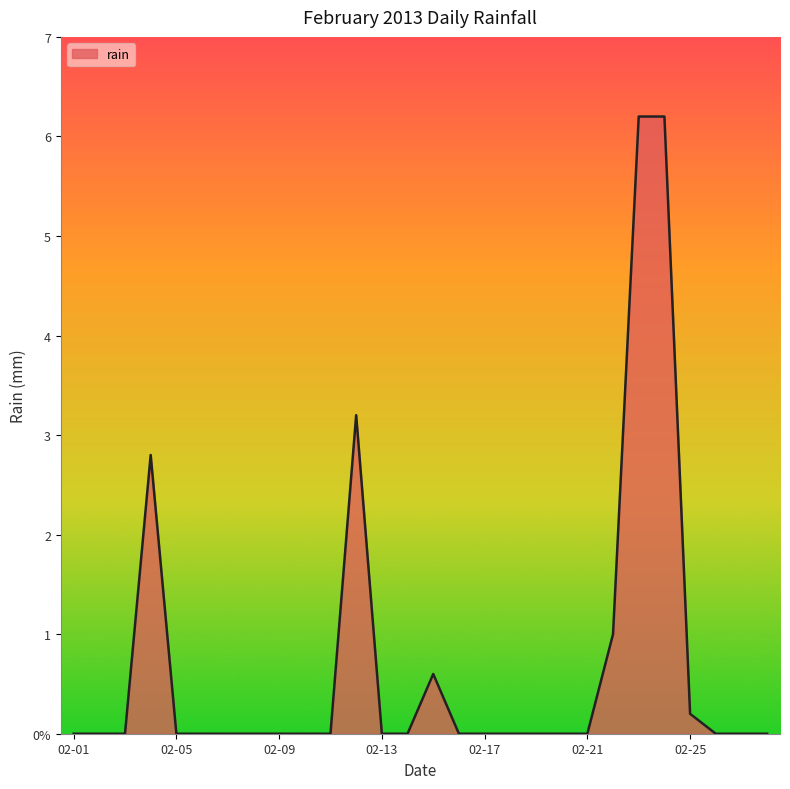

Where is the data nearest to the value 3?

2013-02-04